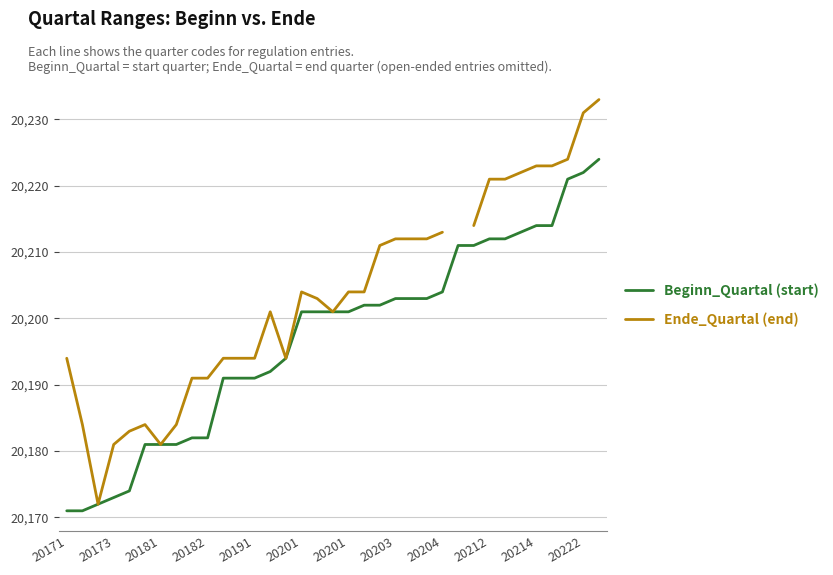

How many lines are shown in the chart?

2